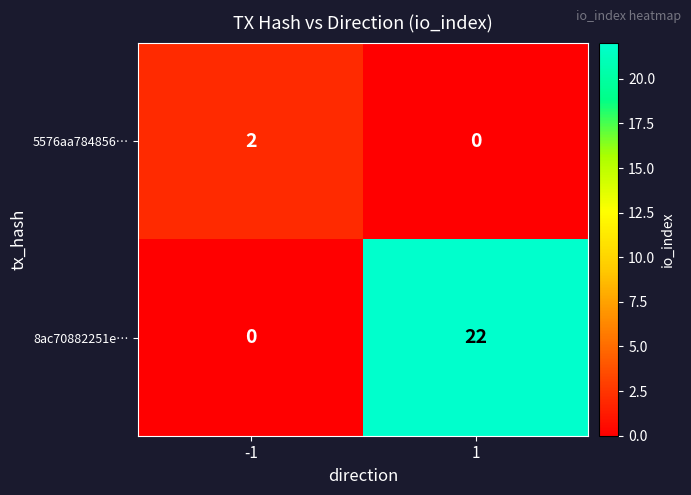

Count the number of categories in the chart.

2